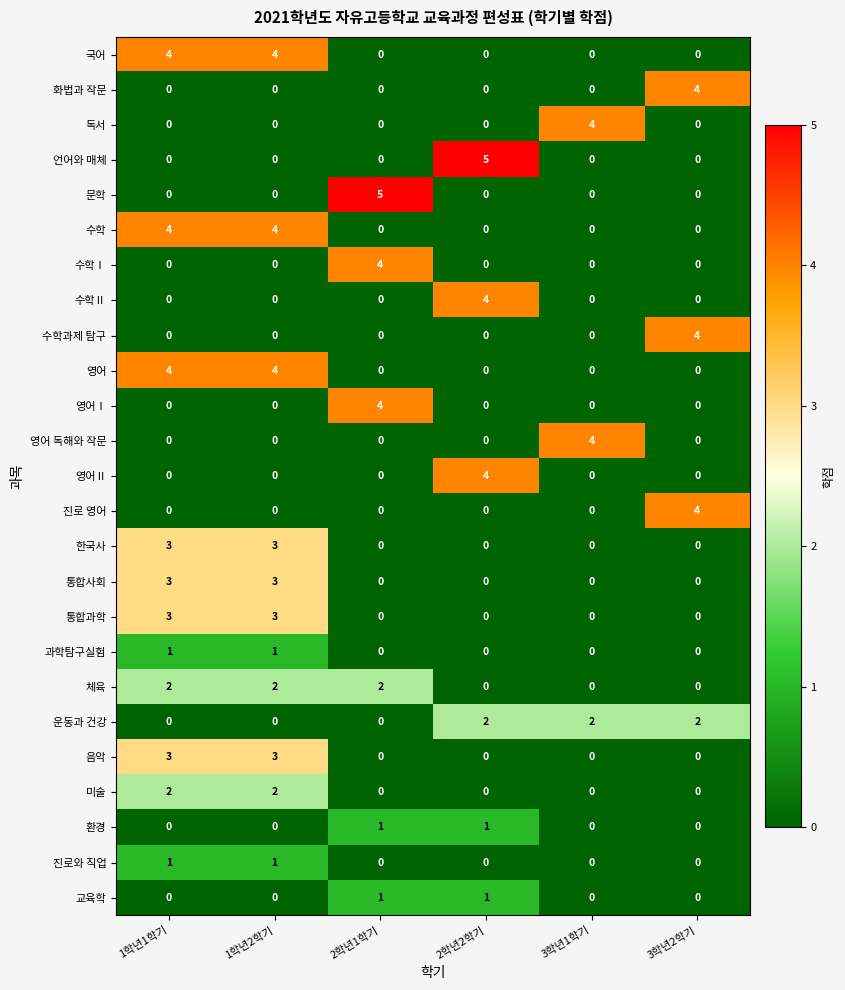

How many series are shown in this chart?

25